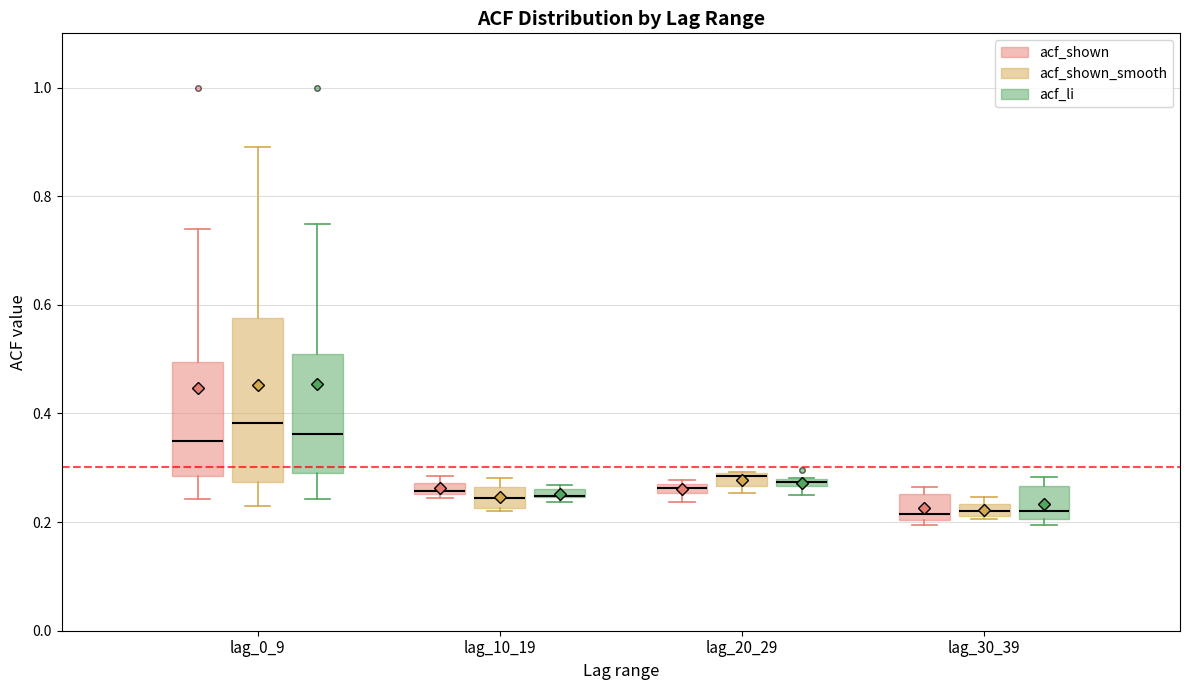

Where does the median line of the box for lag_0_9 (acf_shown_smooth) sit on the y-axis? The values are not printed on the chart, so give them approximately, as read against the axis.

0.38